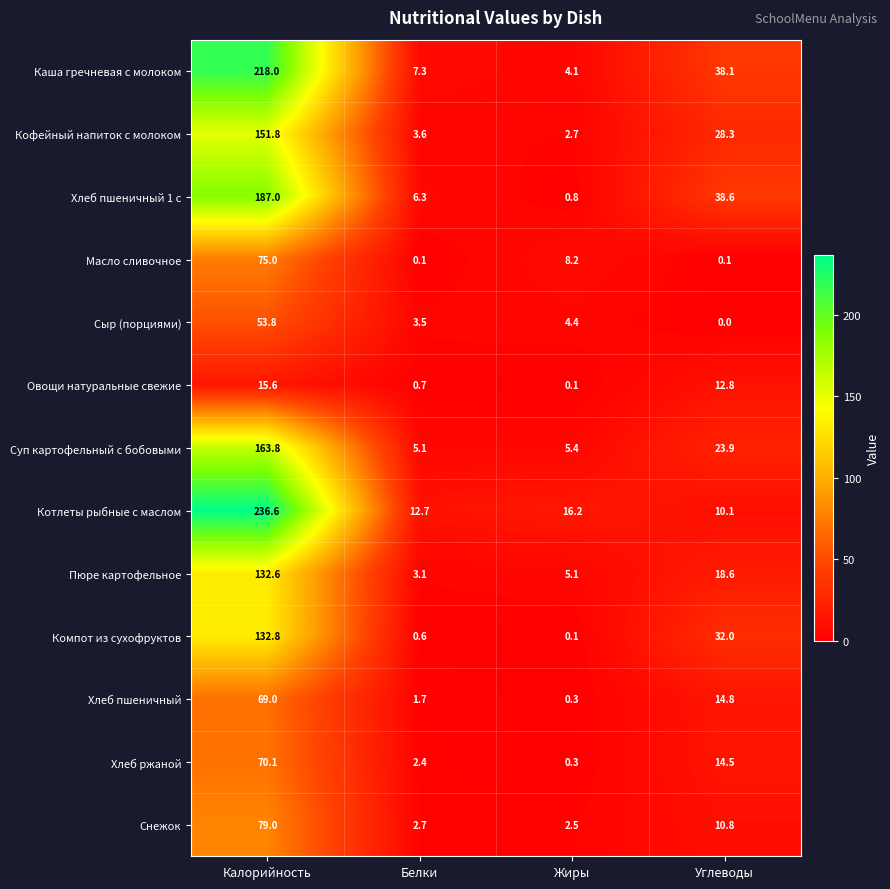

What is the total value across all series at Жиры?

50.2